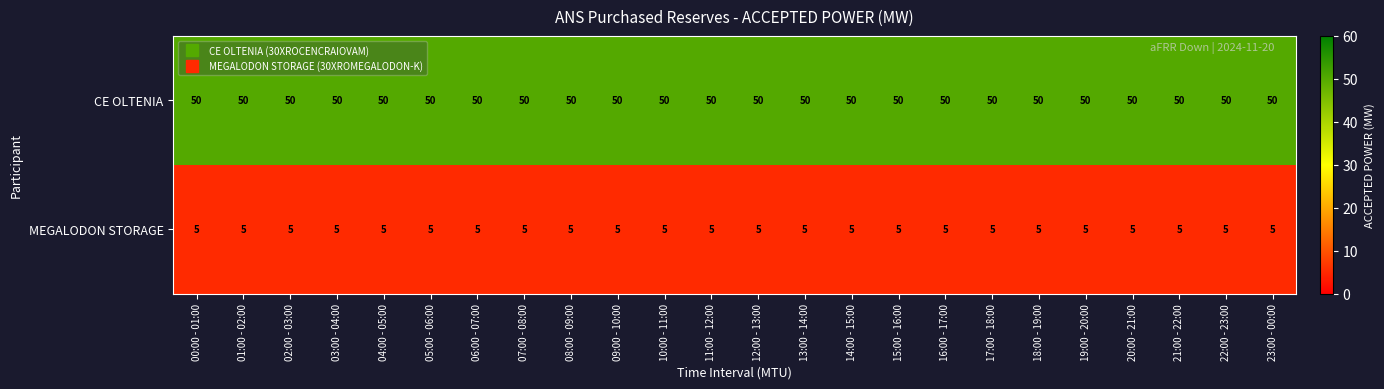

Which series has the largest total across all categories?

CE OLTENIA